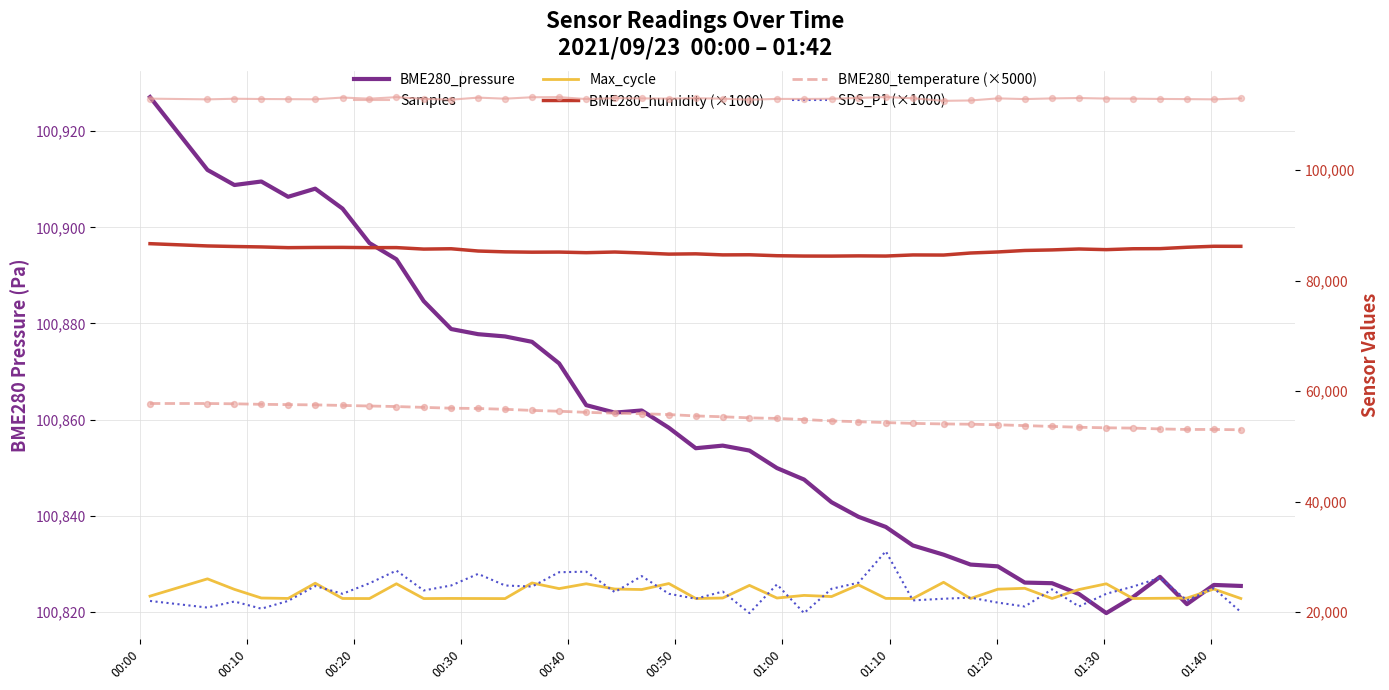

Which series has the largest Y range (max minus min)?

SDS_P1 (×1000)